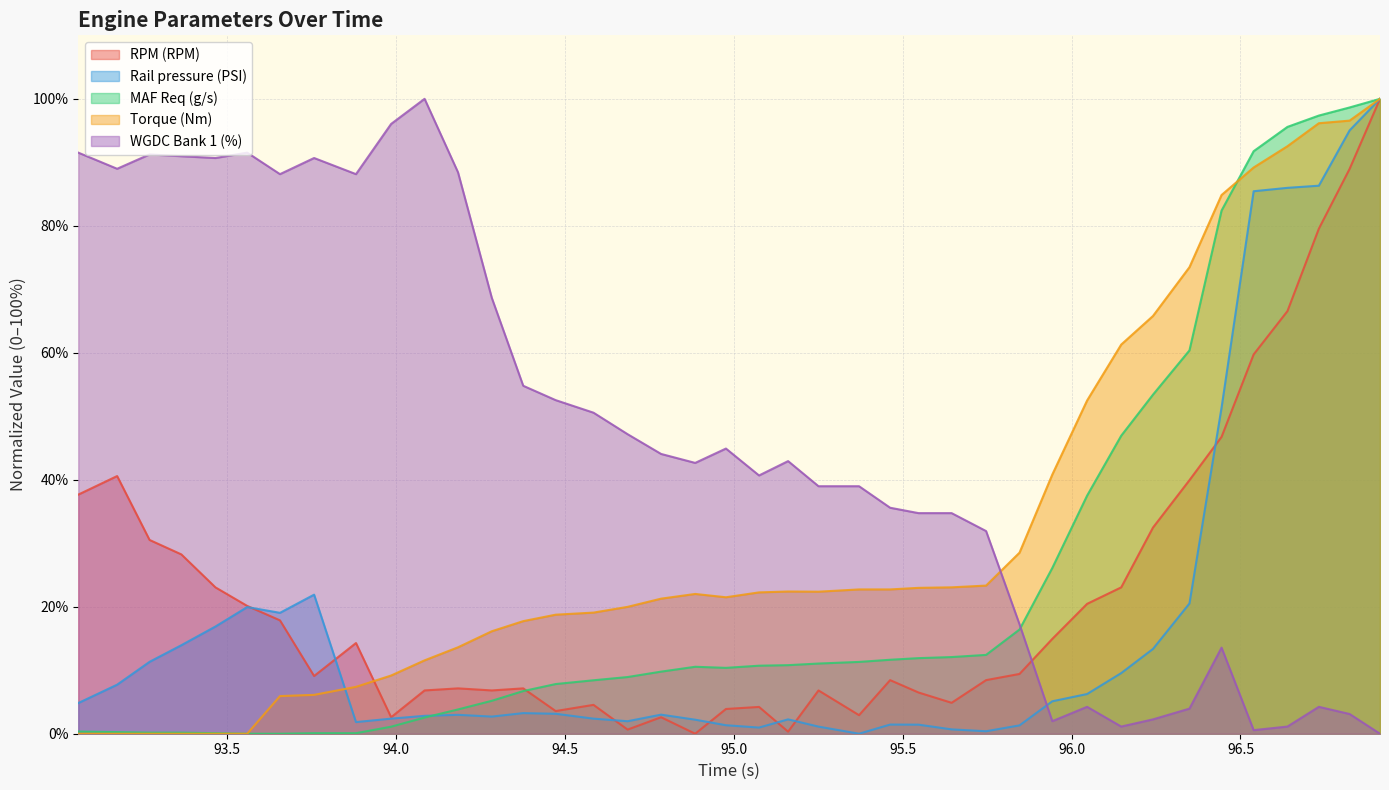

What is the maximum value shown in the chart?

100.0